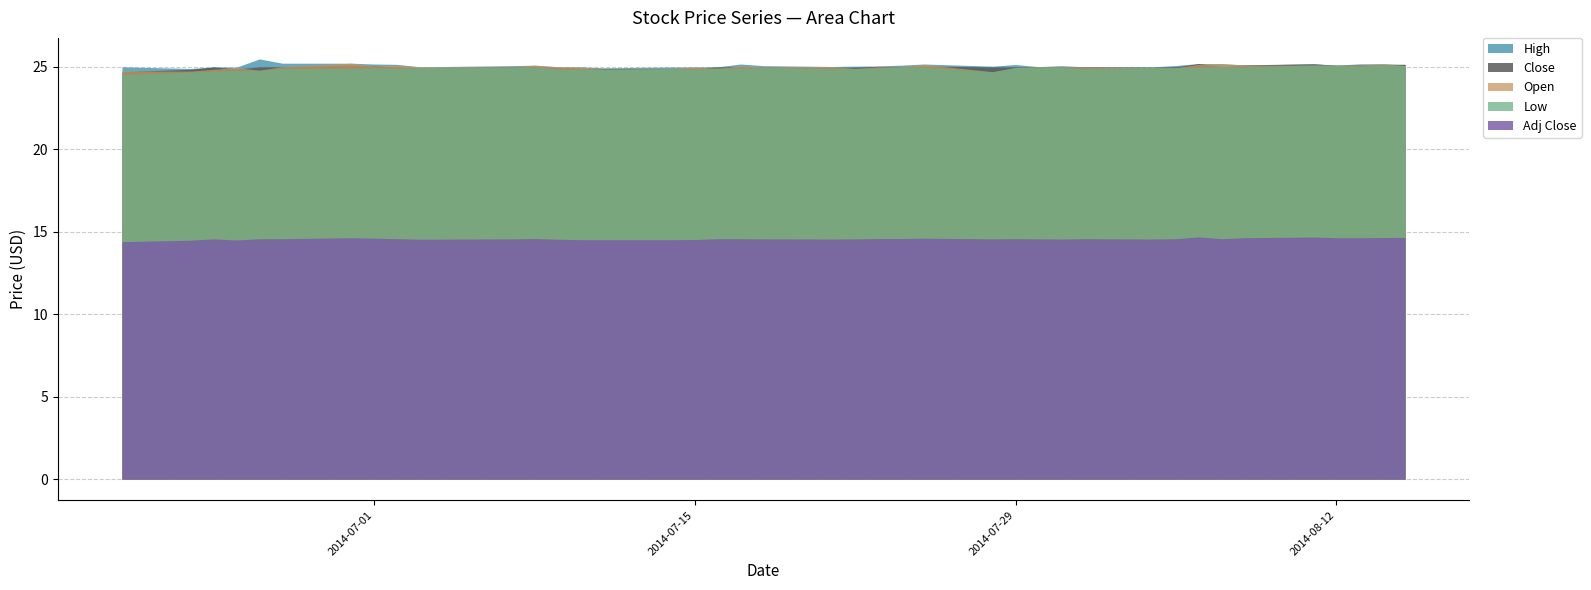

True or false: High has a value of 36.7 at 2014-08-12.

False